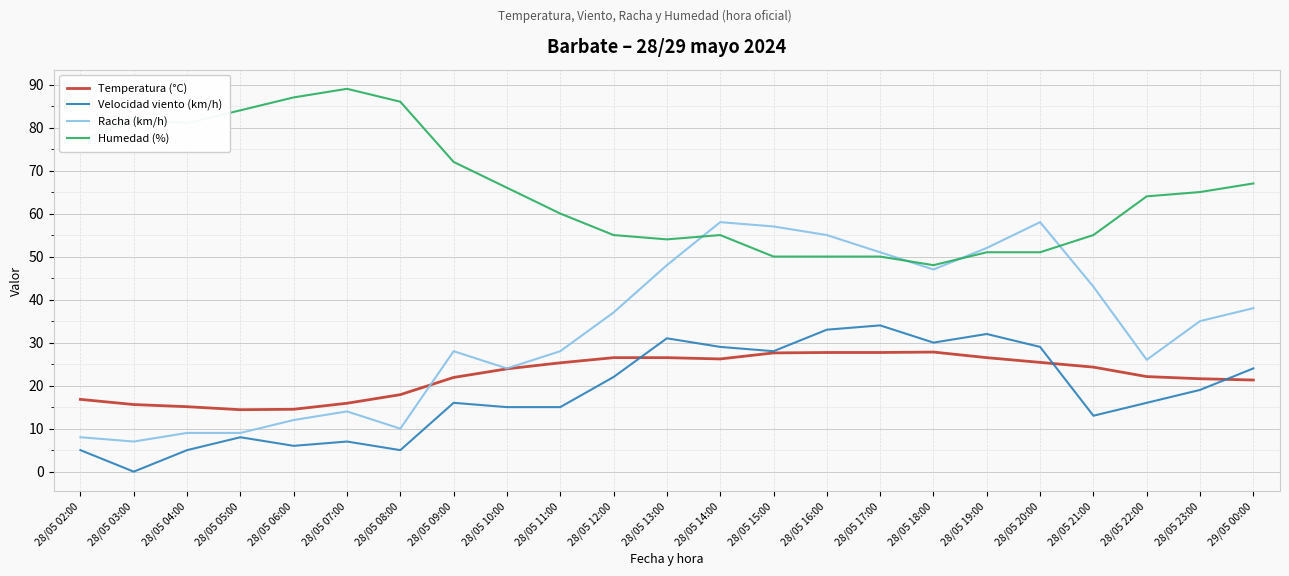

How many lines are shown in the chart?

4